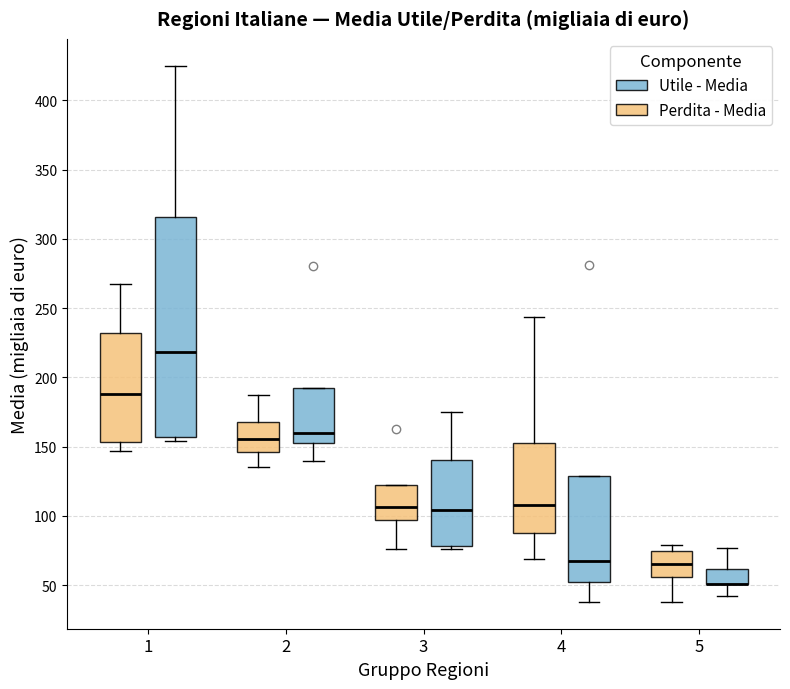

Reading left to right, transcribe this box plot: for each box, give where its median line is, the range the box spans, and where its two whiskers end, as read against the y-axis. The values are not printed on the chart, so give them approximately, as read against the axis.

1 (Utile - Media): median 190, box 155 to 230, whiskers 145 to 265
1 (Perdita - Media): median 220, box 155 to 315, whiskers 155 (just below the box's lower edge) to 425
2 (Utile - Media): median 155, box 145 to 170, whiskers 135 to 185
2 (Perdita - Media): median 160, box 155 to 190, whiskers 140 to 190
3 (Utile - Media): median 105, box 95 to 120, whiskers 75 to 120
3 (Perdita - Media): median 105, box 80 to 140, whiskers 75 to 175
4 (Utile - Media): median 110, box 85 to 155, whiskers 70 to 245
4 (Perdita - Media): median 70, box 50 to 130, whiskers 40 to 130
5 (Utile - Media): median 65, box 55 to 75, whiskers 40 to 80
5 (Perdita - Media): median 50 (drawn on the box's lower edge), box 50 to 60, whiskers 40 to 75